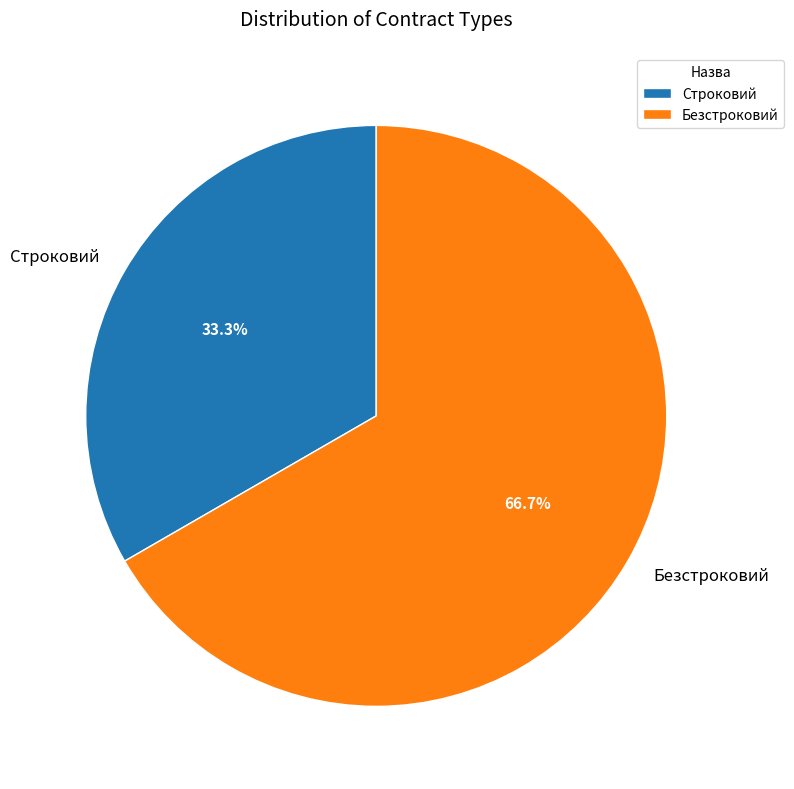

What is the largest slice in the pie chart?

Безстроковий